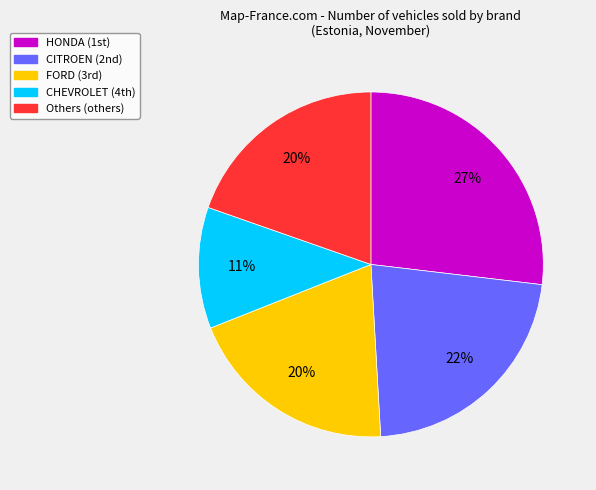

Is there a majority slice in this chart?

No